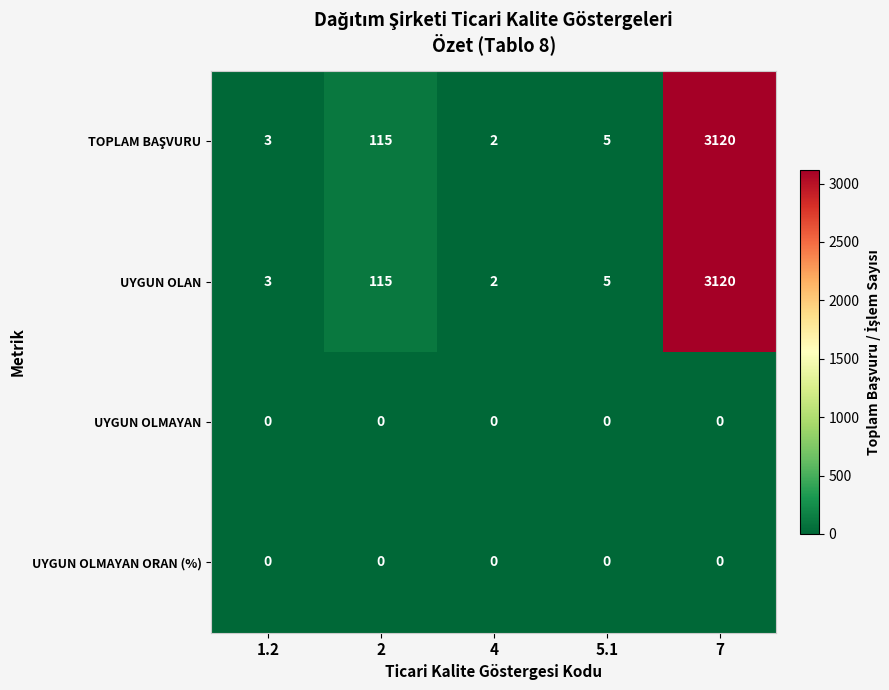

Is it true that UYGUN OLAN equals 3120 at 7?

True